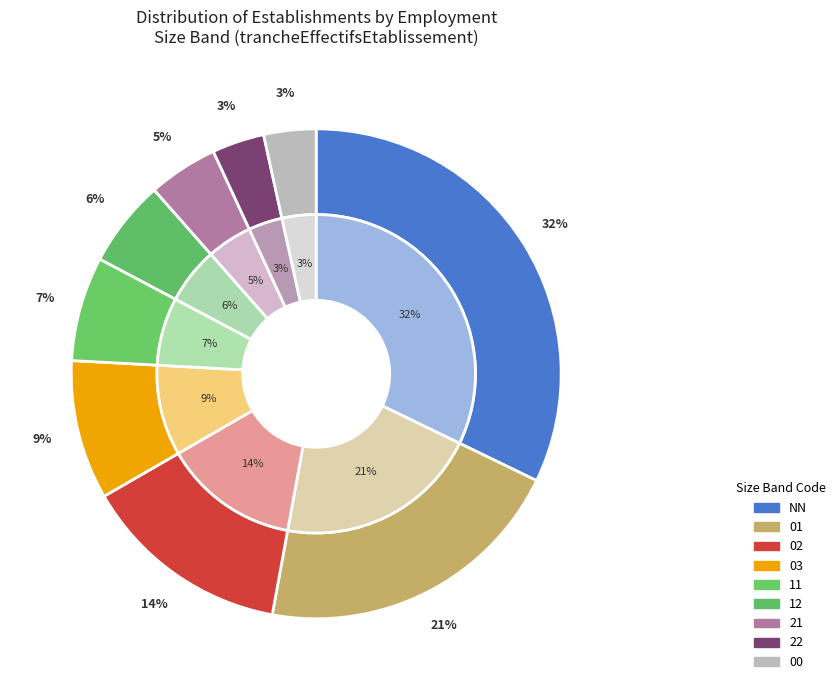

What is the smallest slice in the pie chart?

22